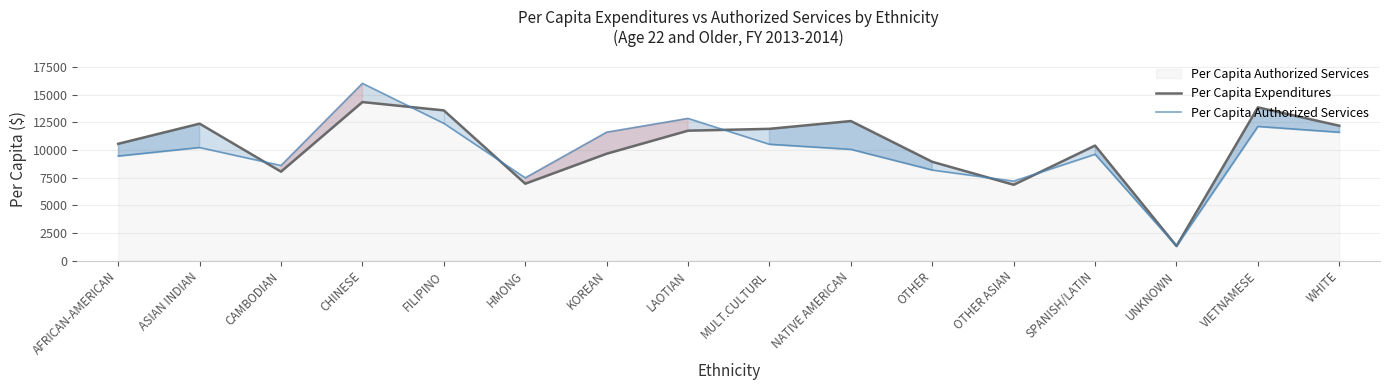

Which series has the largest total across all categories?

Per Capita Expenditures